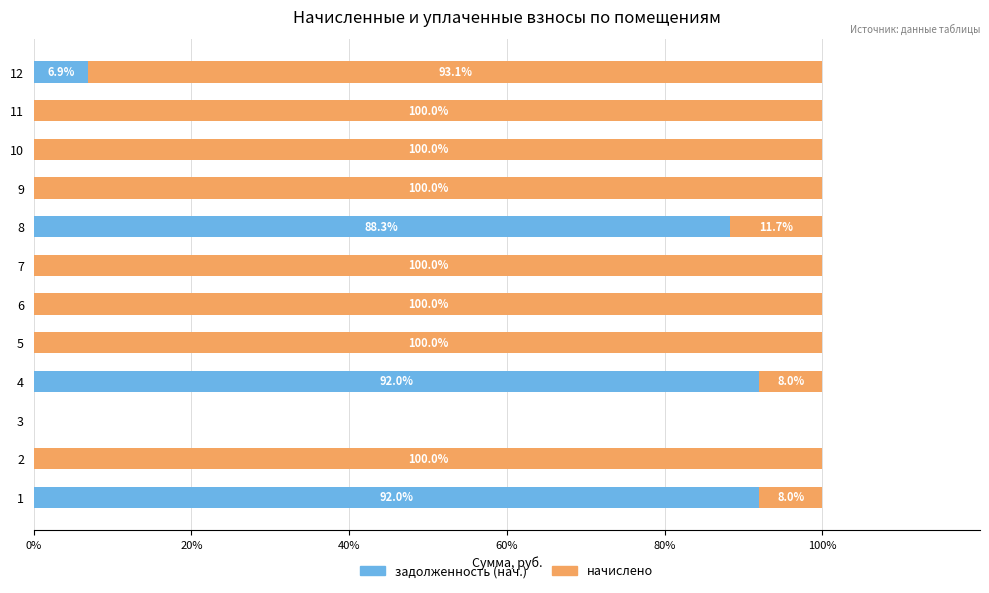

What is the total value across all series at 2?

100.0